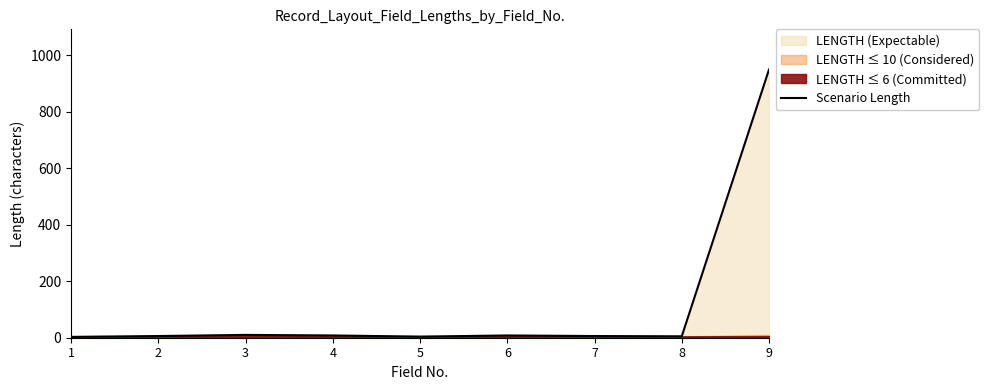

Where does the data first go above 6?

3